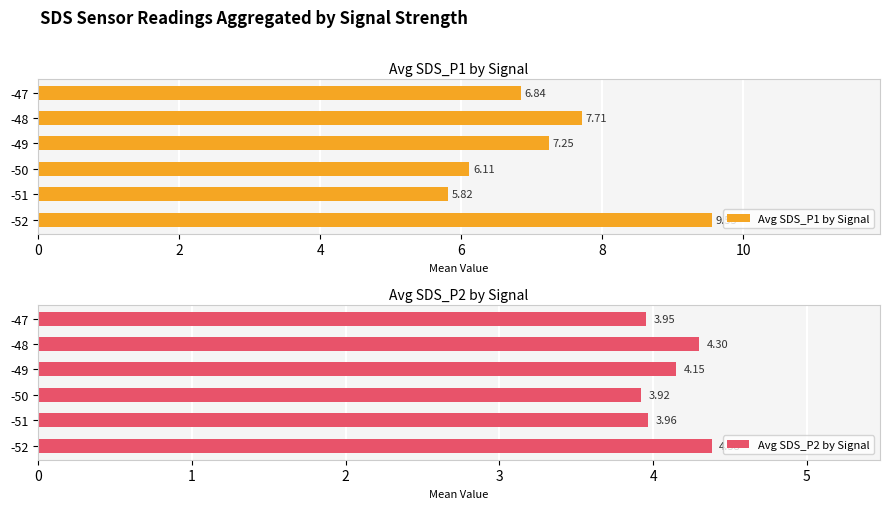

What is the difference between the maximum and minimum values in the Avg SDS_P2 by Signal series?

0.5